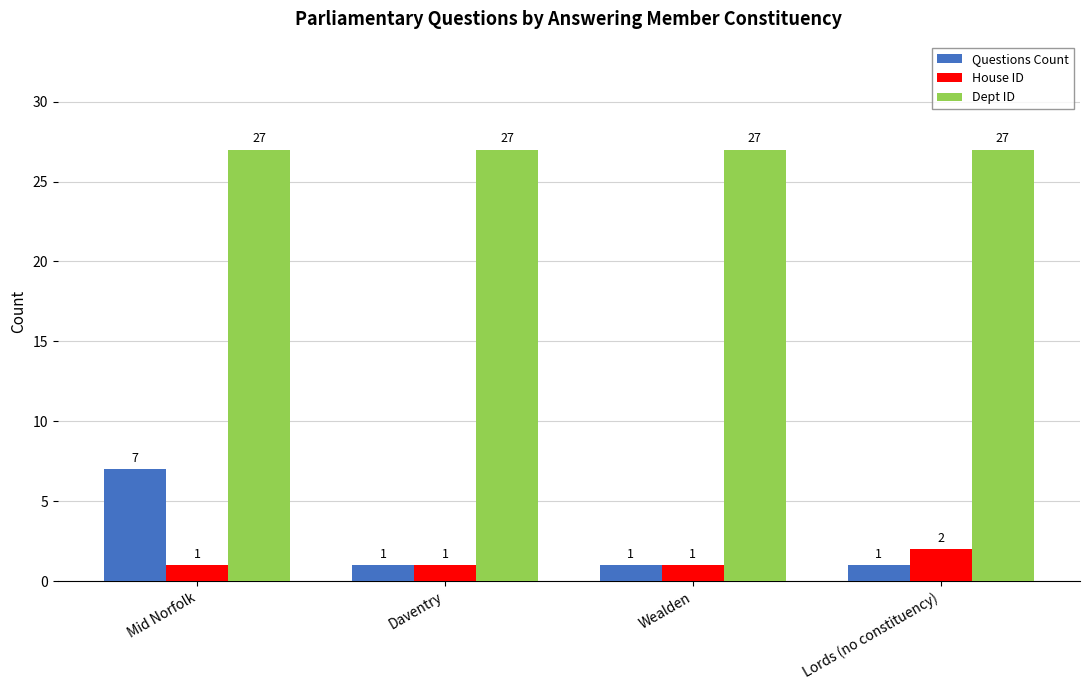

Which category has the highest value in the House ID series?

Lords (no constituency)